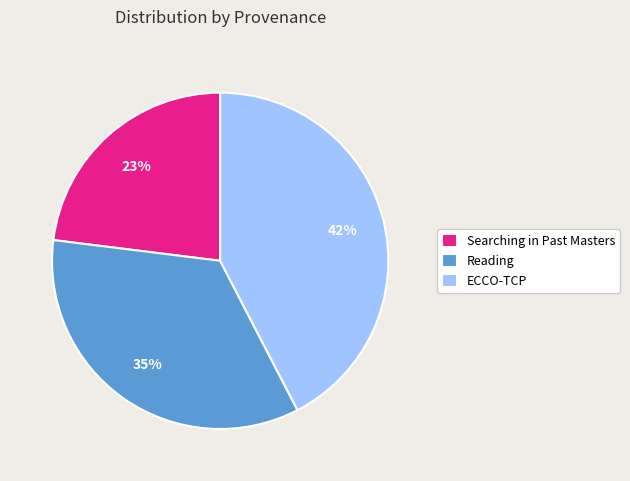

Rank the categories by value from lowest to highest.

Searching in Past Masters, Reading, ECCO-TCP